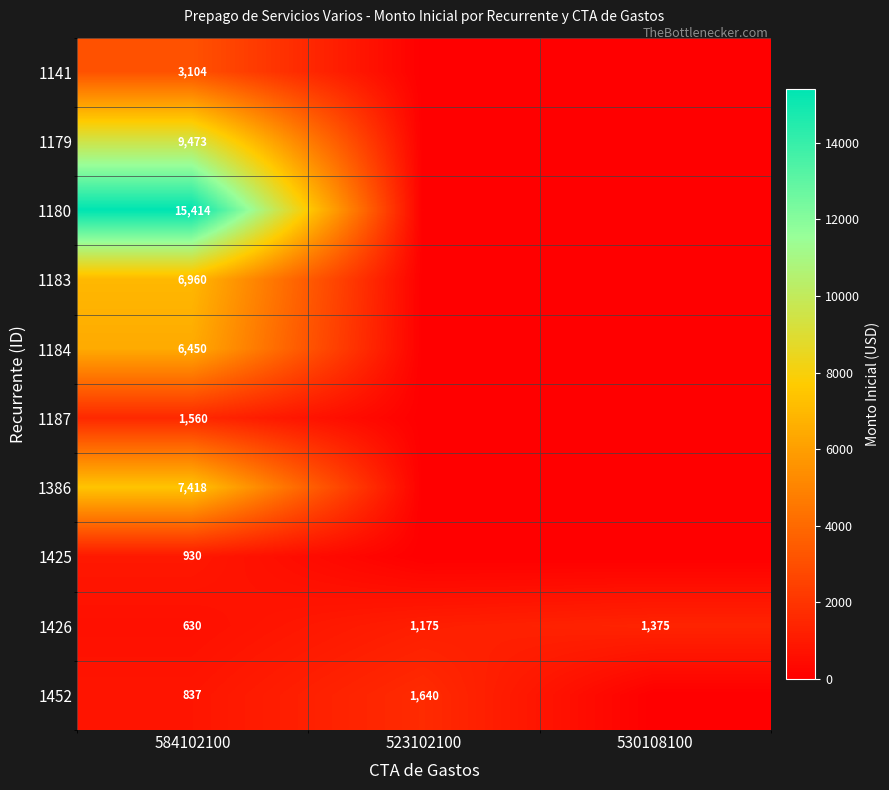

What is the maximum value shown in the chart?

15413.6